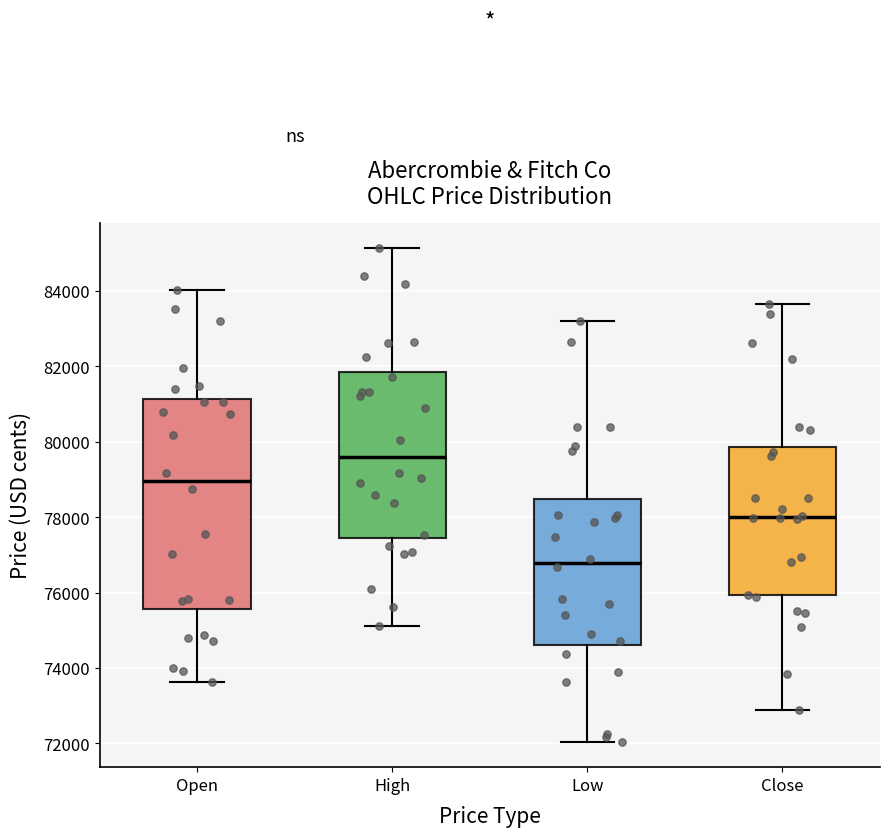

Reading left to right, read every box against the y-axis: the position of its median line, the range the box covers, and the ends of its whiskers. The values are not printed on the chart, so give them approximately, as read against the axis.

Open: median 79000, box 75600 to 81200, whiskers 73600 to 84000
High: median 79600, box 77400 to 81800, whiskers 75200 to 85200
Low: median 76800, box 74600 to 78400, whiskers 72000 to 83200
Close: median 78000, box 76000 to 79800, whiskers 72800 to 83600